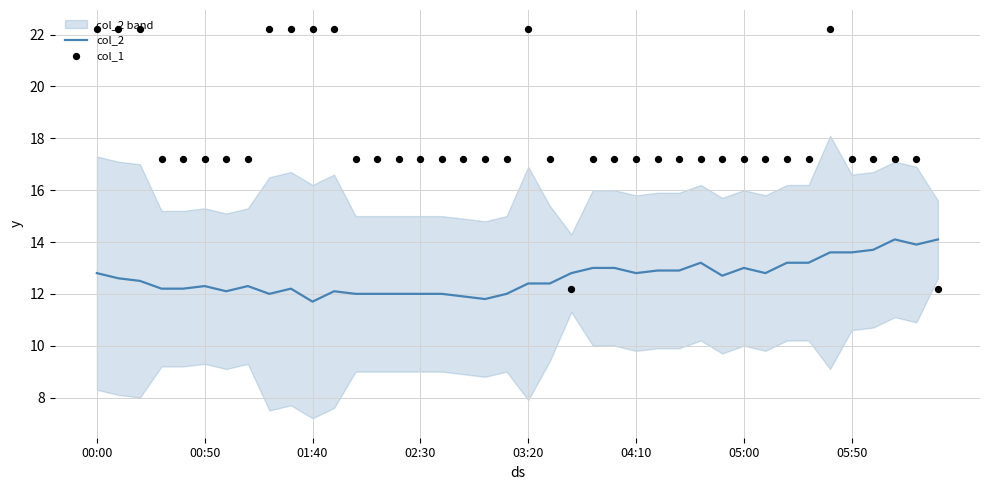

Which series contains the highest Y value?

col_1